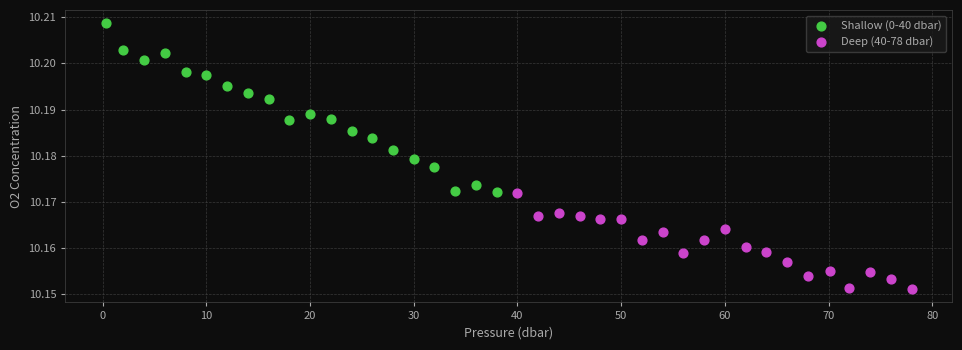

Which series reaches the maximum Y coordinate?

Shallow (0-40 dbar)